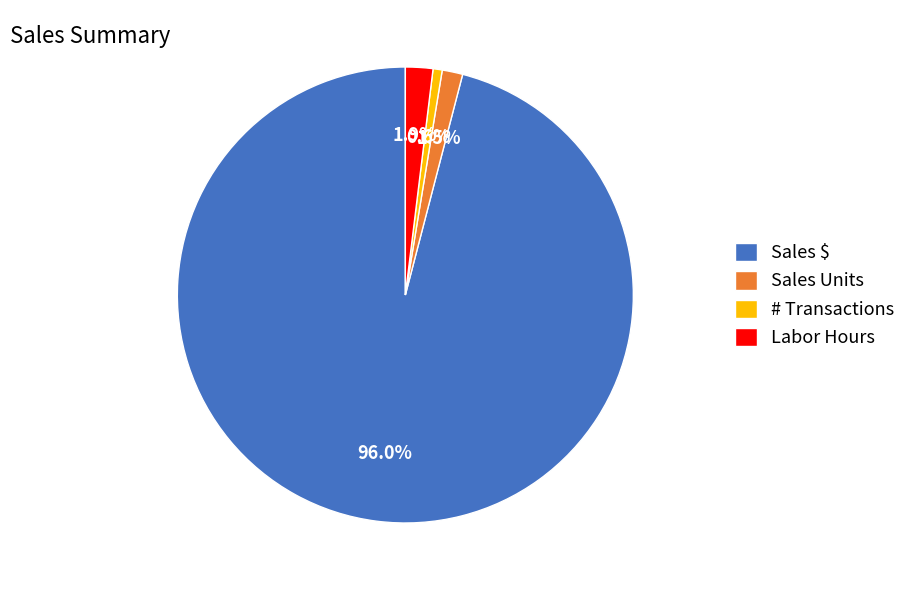

How many slices are in this pie chart?

4